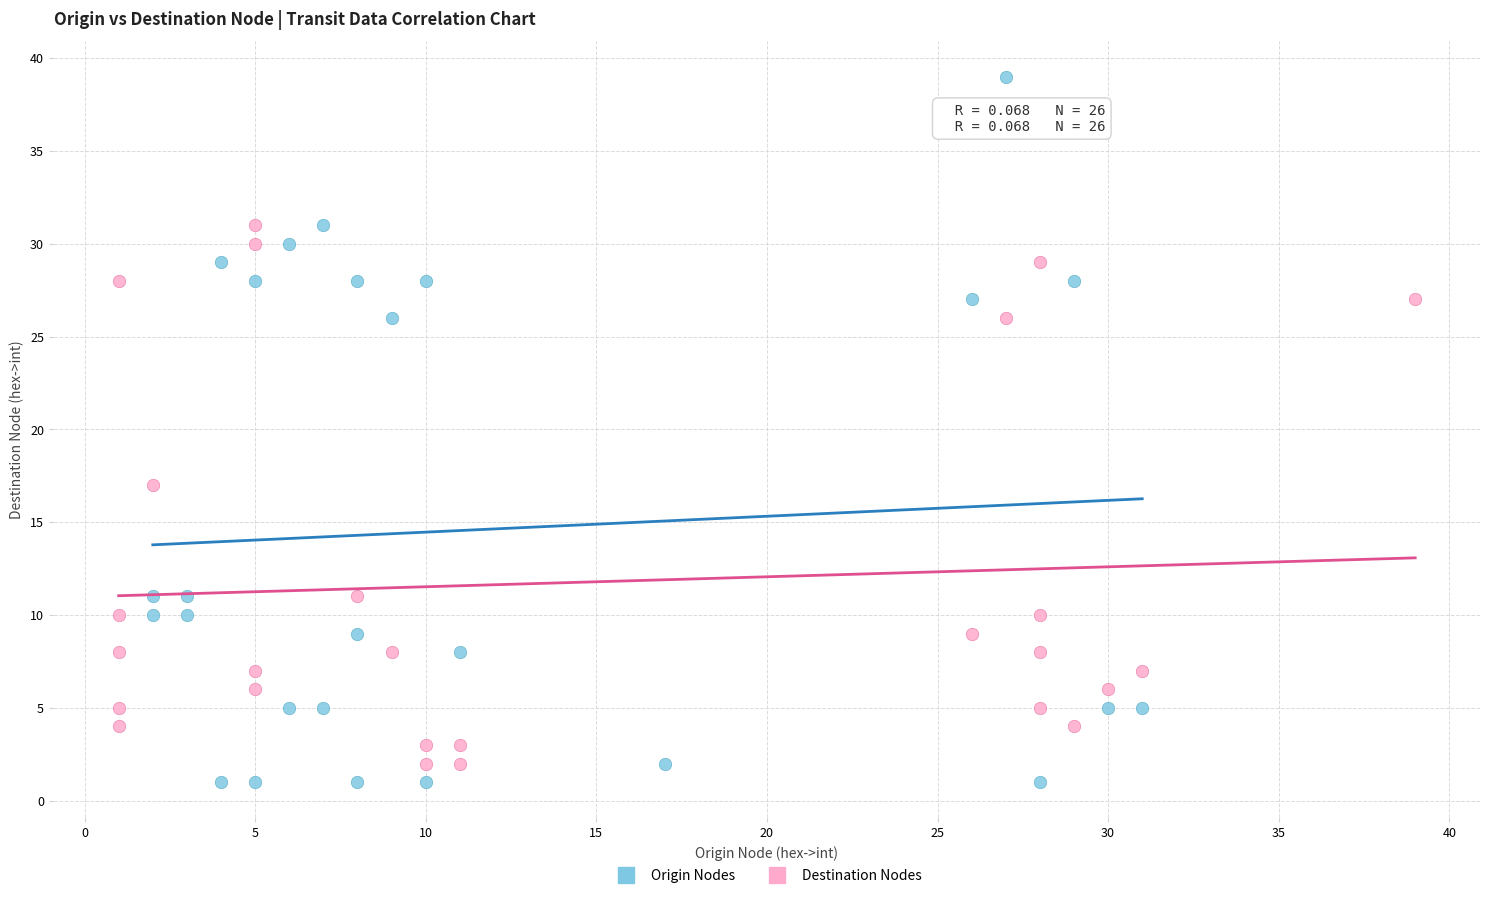

Which series has the largest Y range (max minus min)?

Origin Nodes